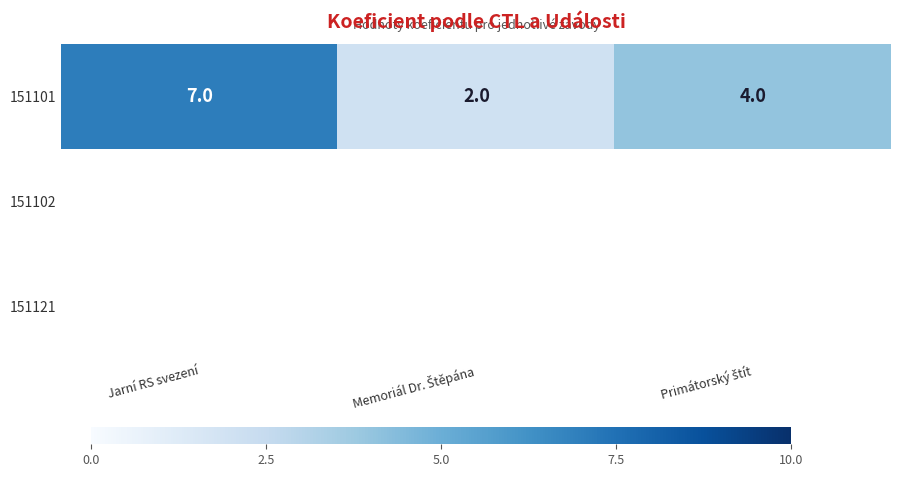

True or false: 151101 has a value of 12 at Jarní RS svezení.

False